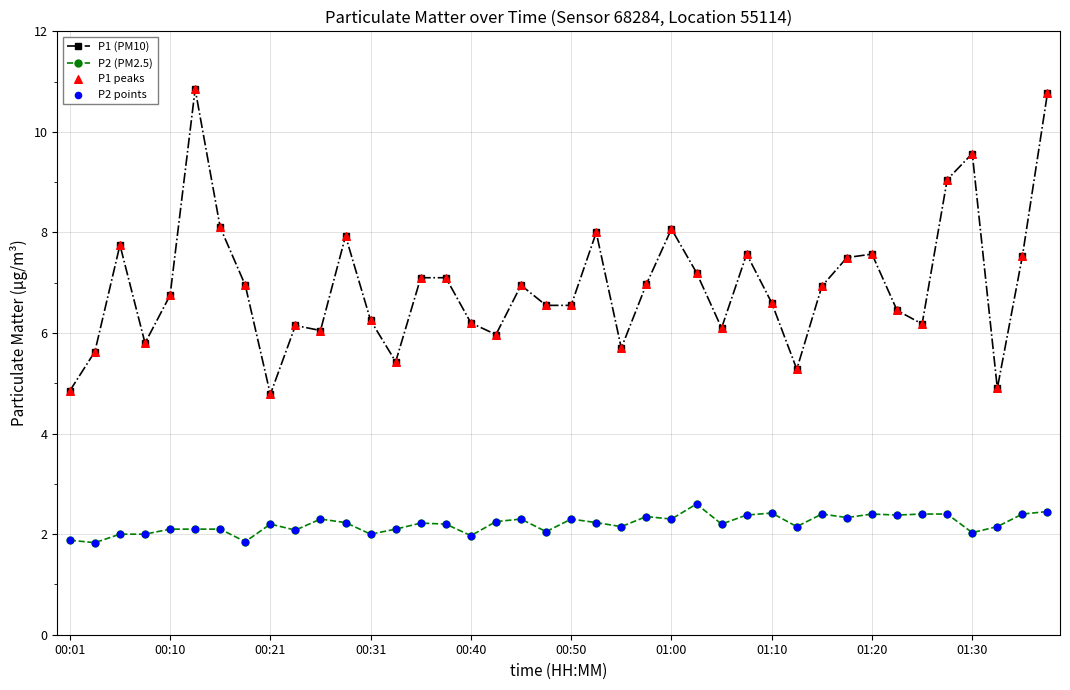

What is the value of the P1 (PM10) point at the 19th from the left?

7.0